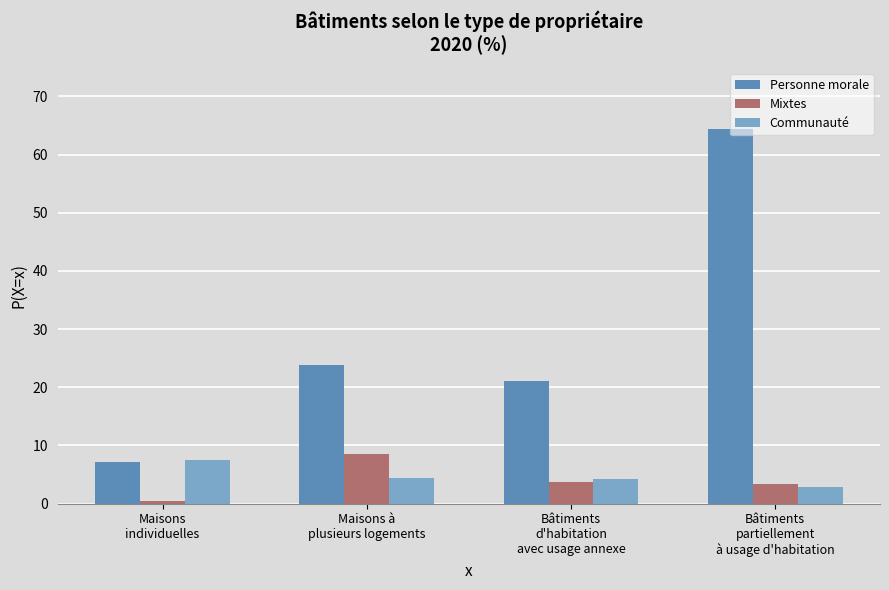

What is the difference between the maximum and minimum values in the Mixtes series?

8.1